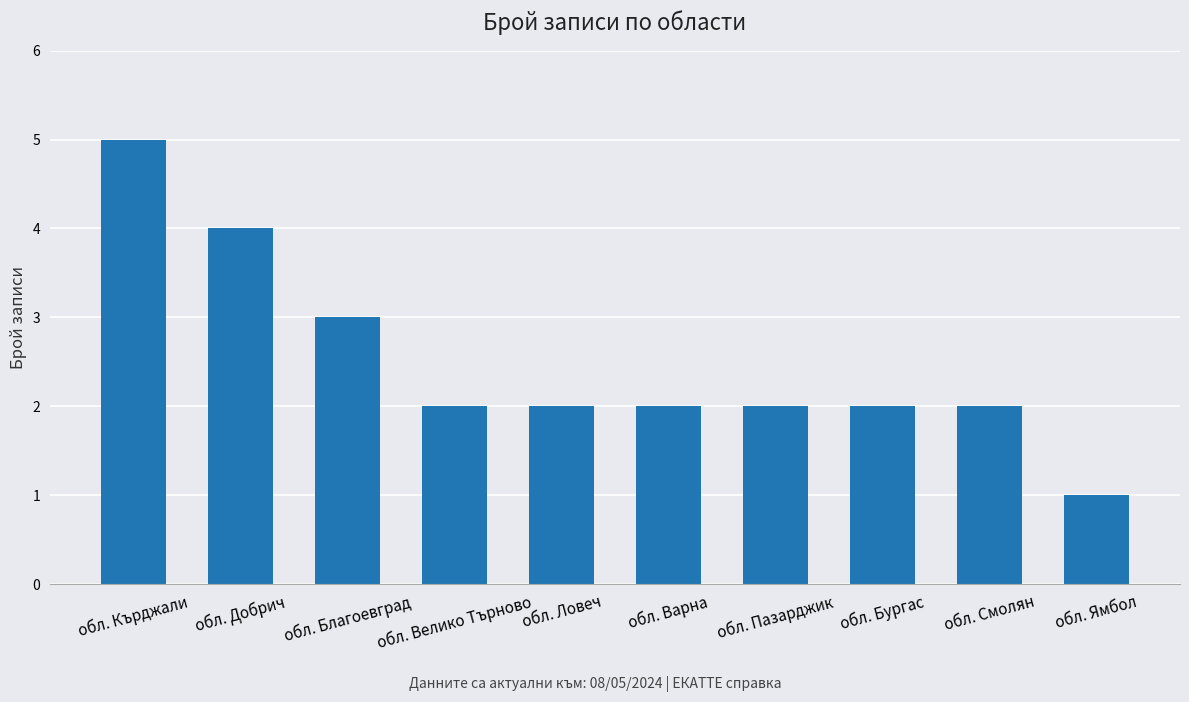

Does the chart contain stacked bars?

No